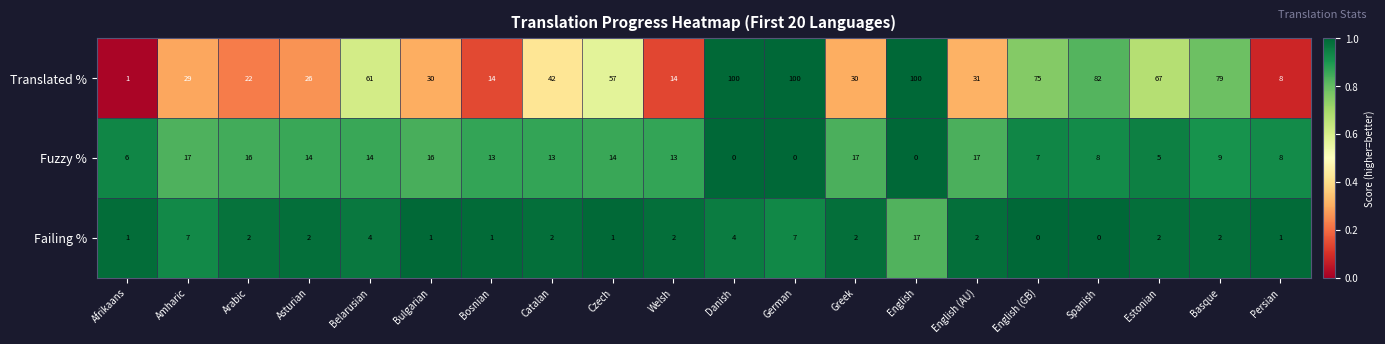

What is the maximum value for Fuzzy %?

17